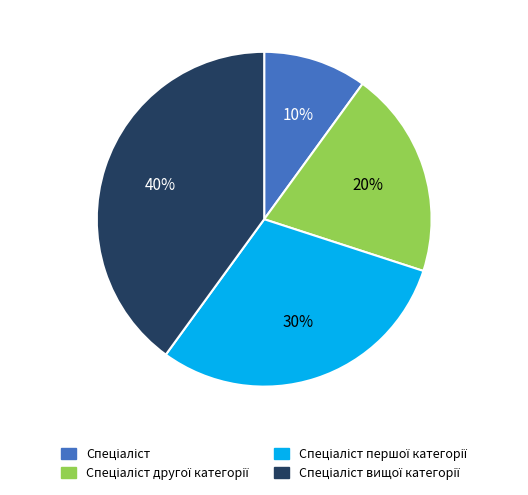

Is there a majority slice in this chart?

No